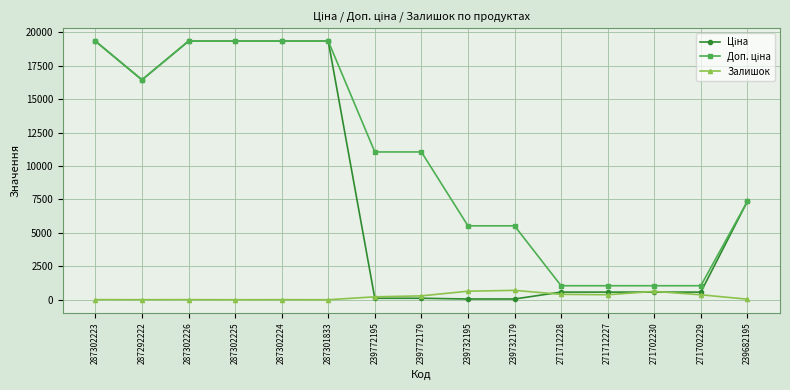

At how many categories does at least one series exceed 12786?

6